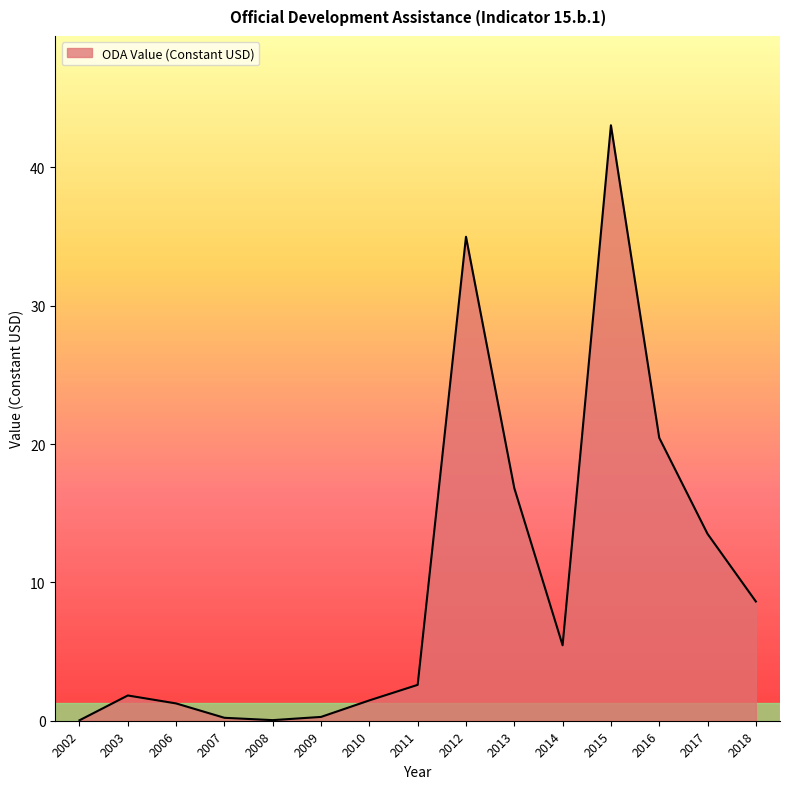

What is the greatest value displayed?

43.0